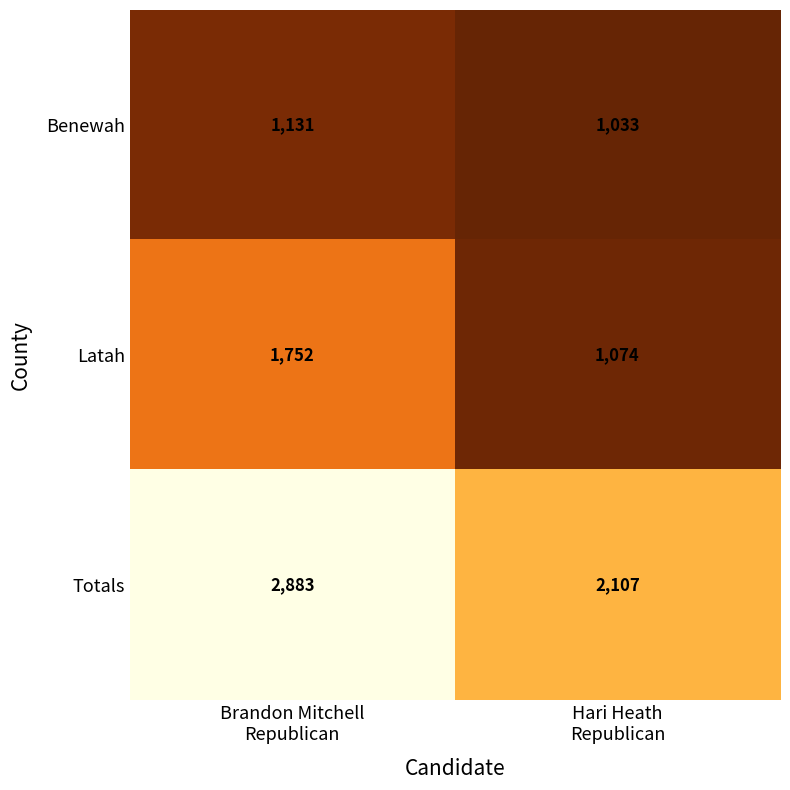

Between Brandon Mitchell
Republican and Hari Heath
Republican, which series saw the biggest shift?

Totals